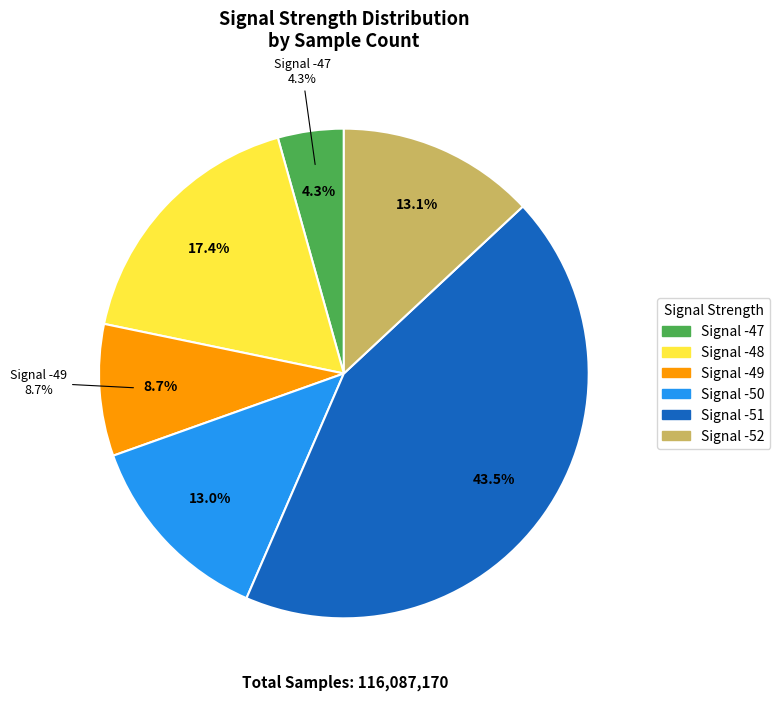

Which slice is the largest?

-51